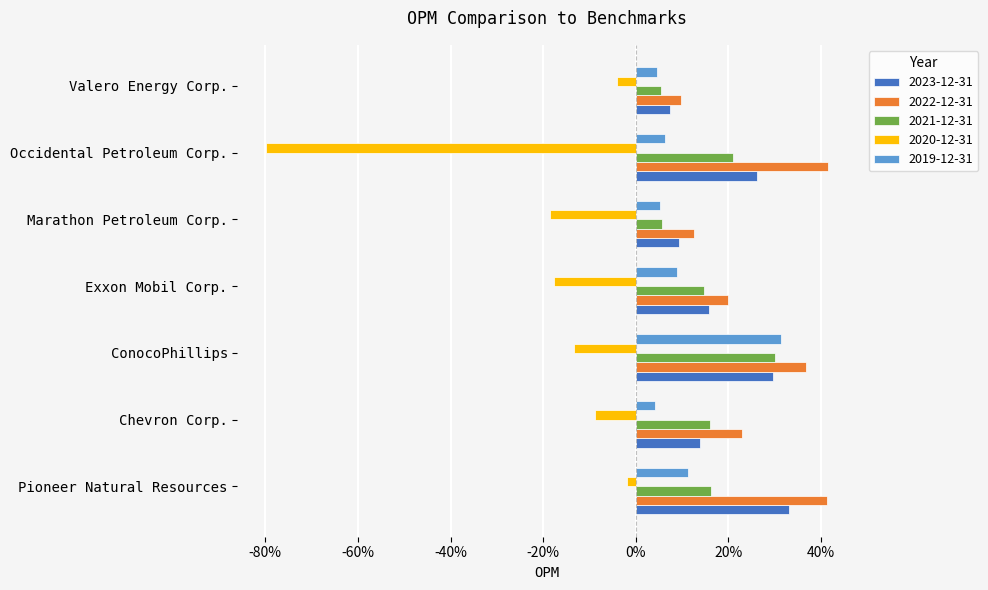

What is the difference between the second highest and minimum values in the 2021-12-31 series?

0.2